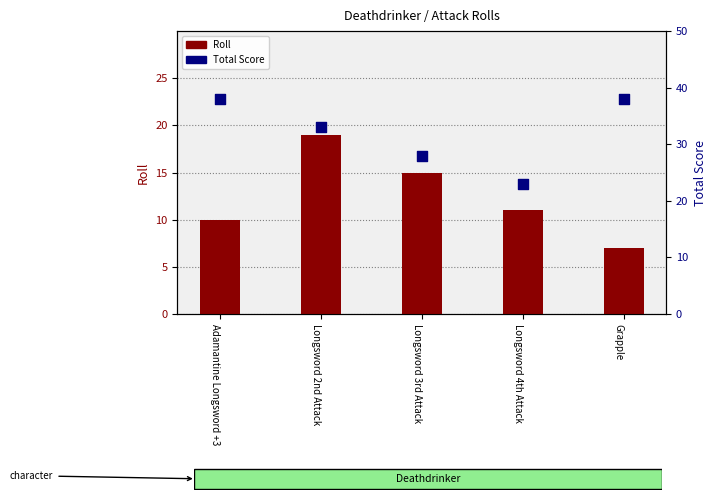

Which series reaches the minimum Y coordinate?

Roll